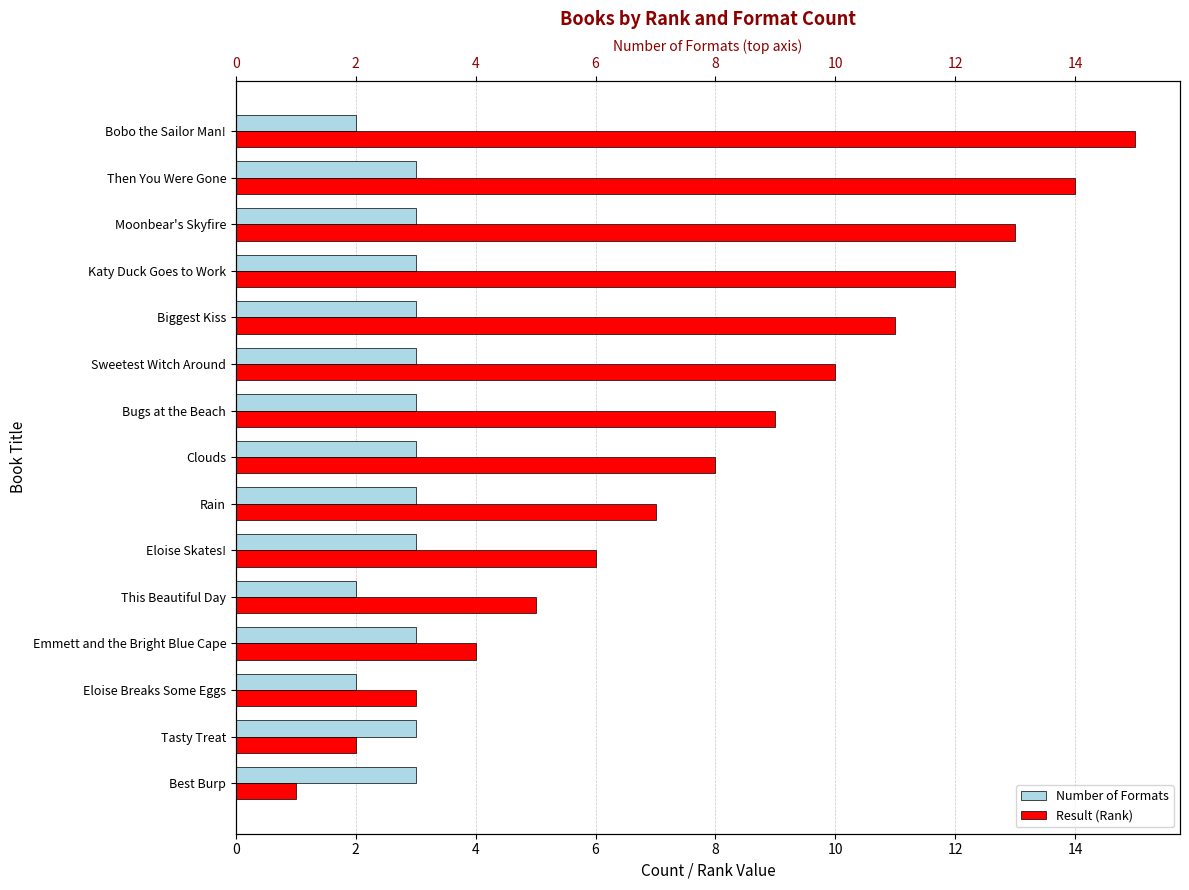

How many bars are there in total?

30